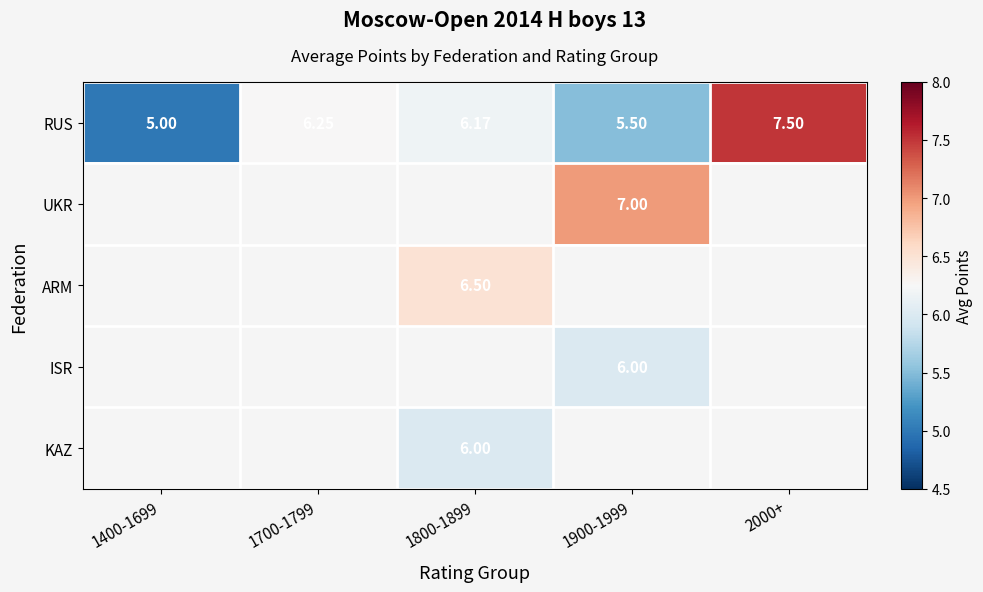

Which category has the lowest value in the UKR series?

1400-1699